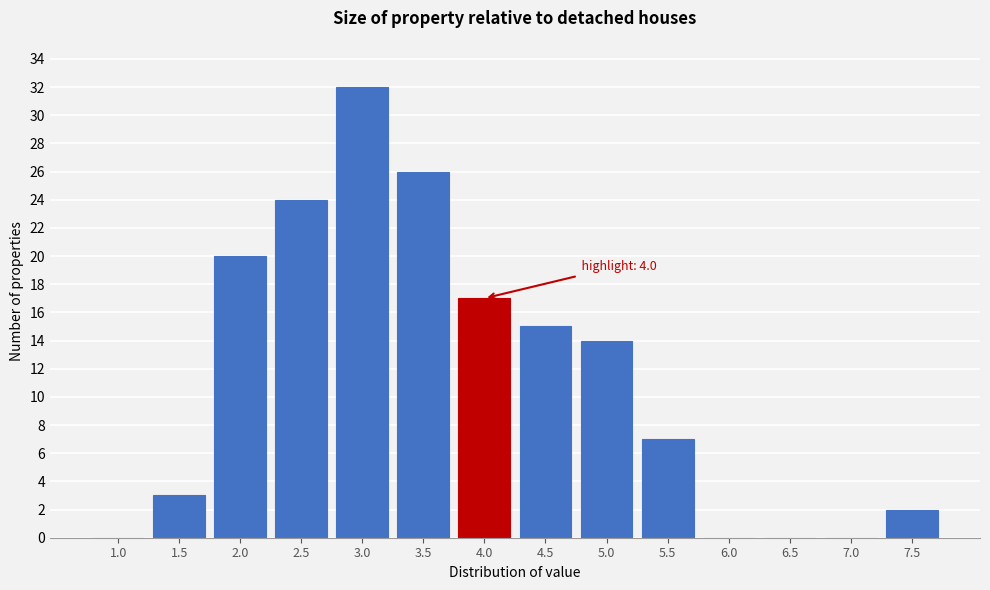

Reading left to right, what are all the values shown in this chart?

1.0=0	1.5=3	2.0=20	2.5=24	3.0=32	3.5=26	4.0=17	4.5=15	5.0=14	5.5=7	6.0=0	6.5=0	7.0=0	7.5=2